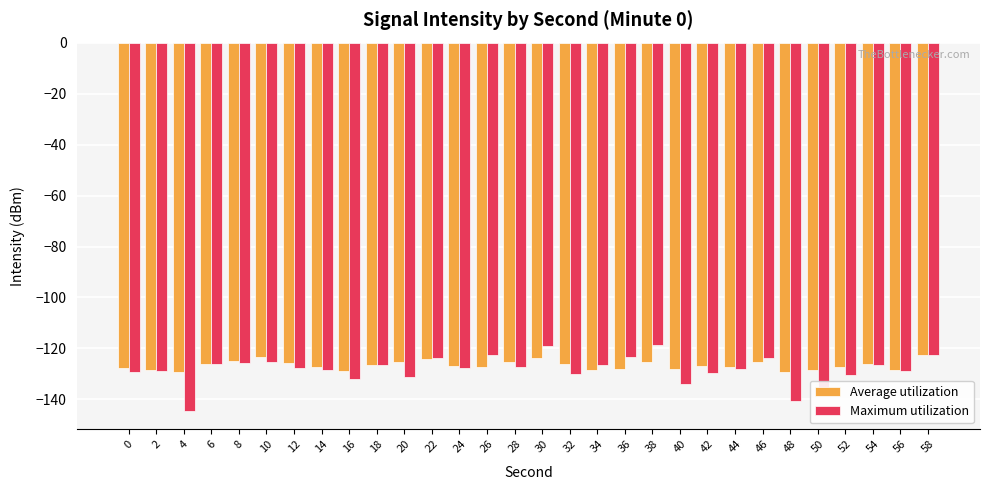

What is the lowest value of the Maximum utilization series?

-144.5